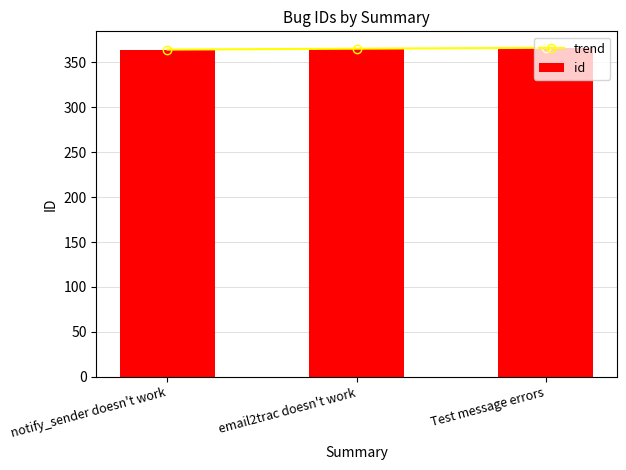

Reading right to left, list all the values displayed in this chart.

trend: 366	365	364
id: 366	365	364